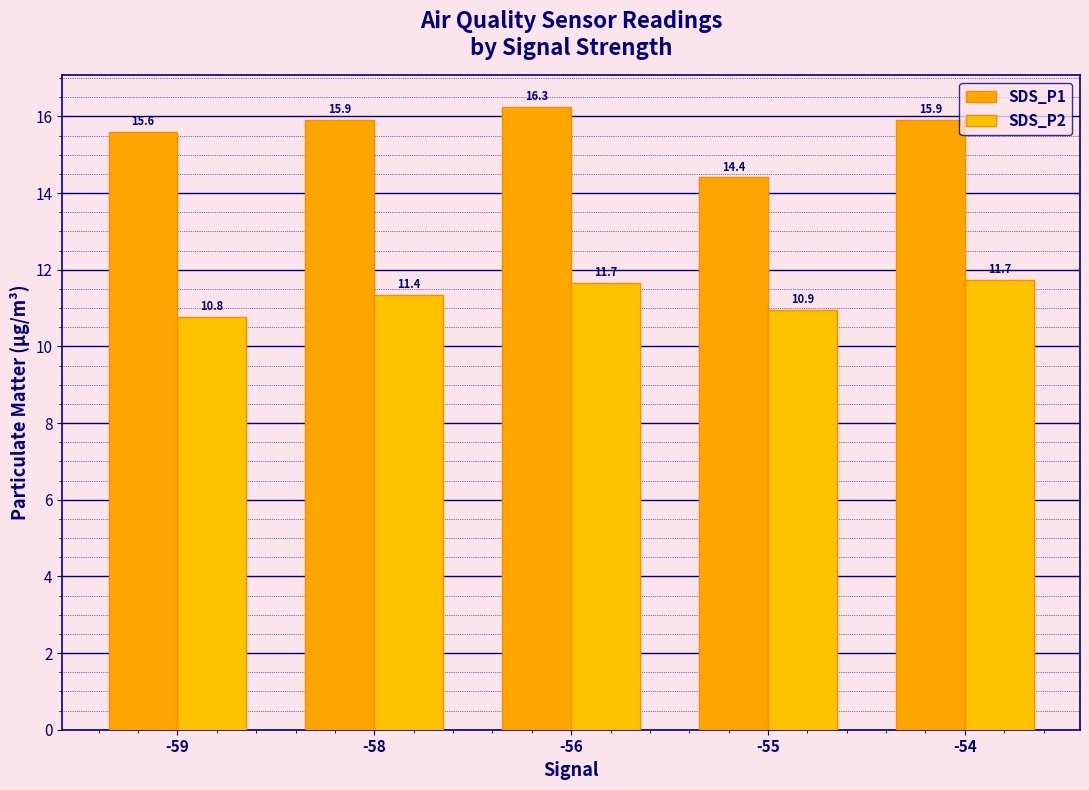

How many bars are there in each group?

2